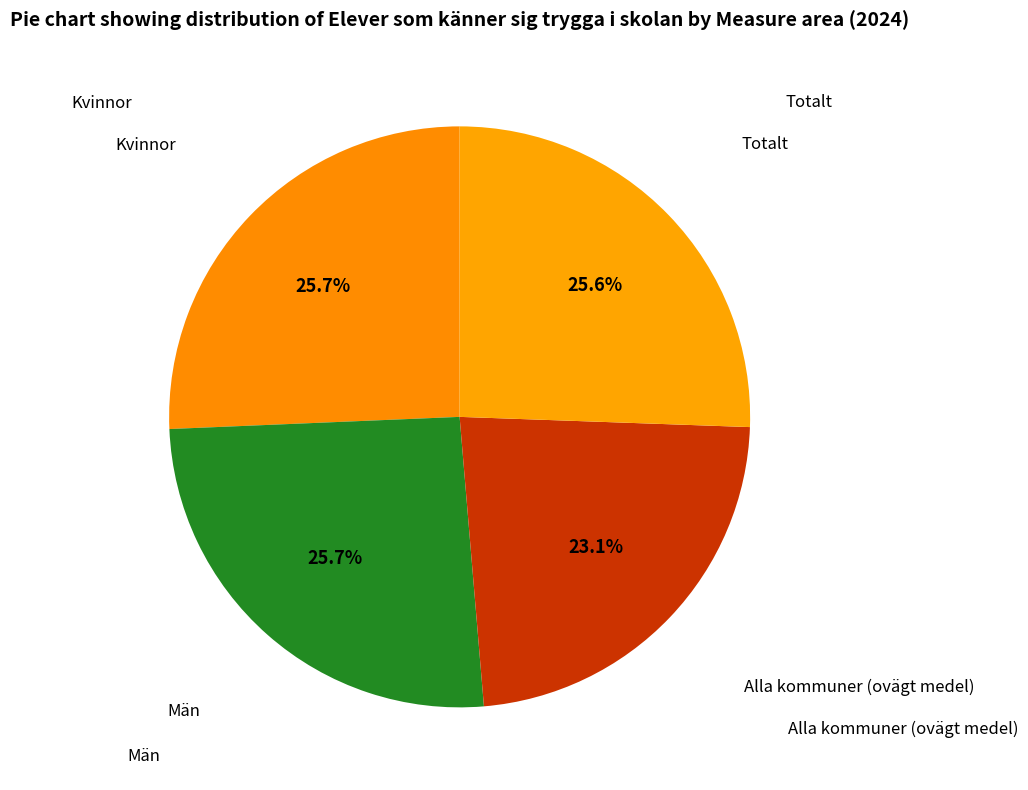

Is there any slice that represents more than half of the pie?

No